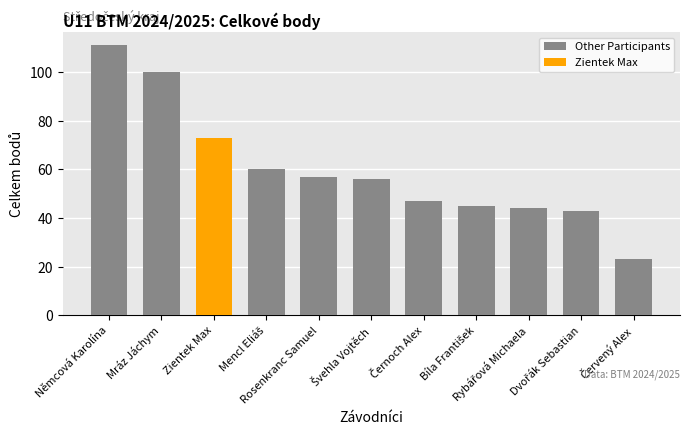

What is the average value of the Other Participants series?

59